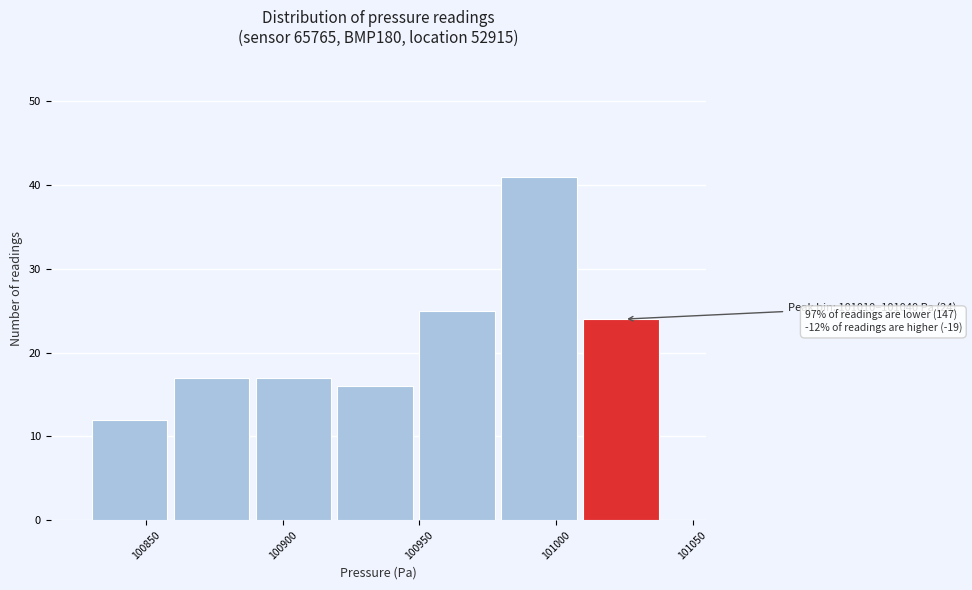

Which range on the x-axis has the tallest bar?

100980 to 101010